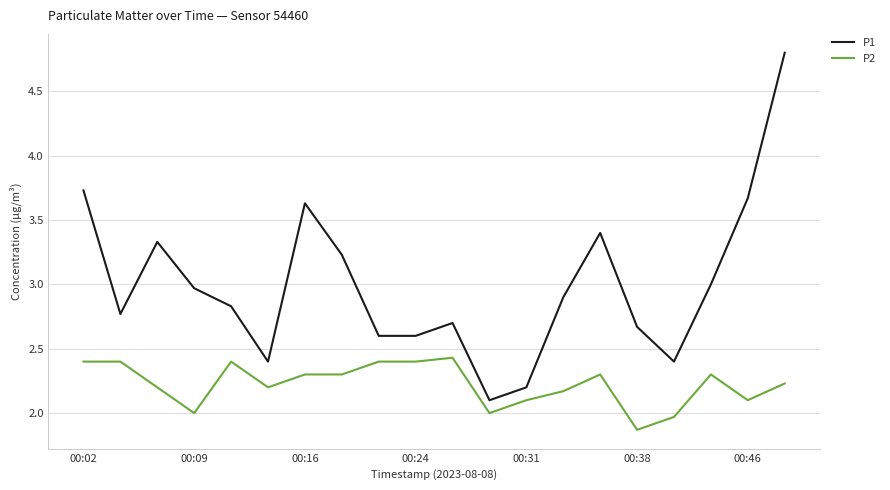

True or false: P1 and P2 intersect in this chart.

False